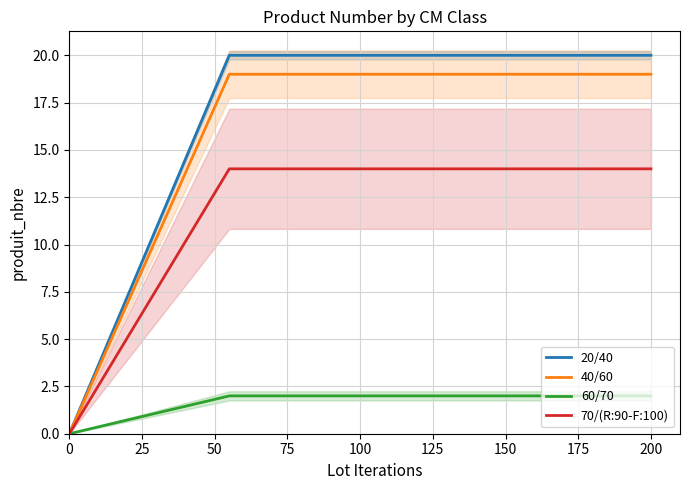

What is the value of the 20/40 point at the 2nd from the left?

20